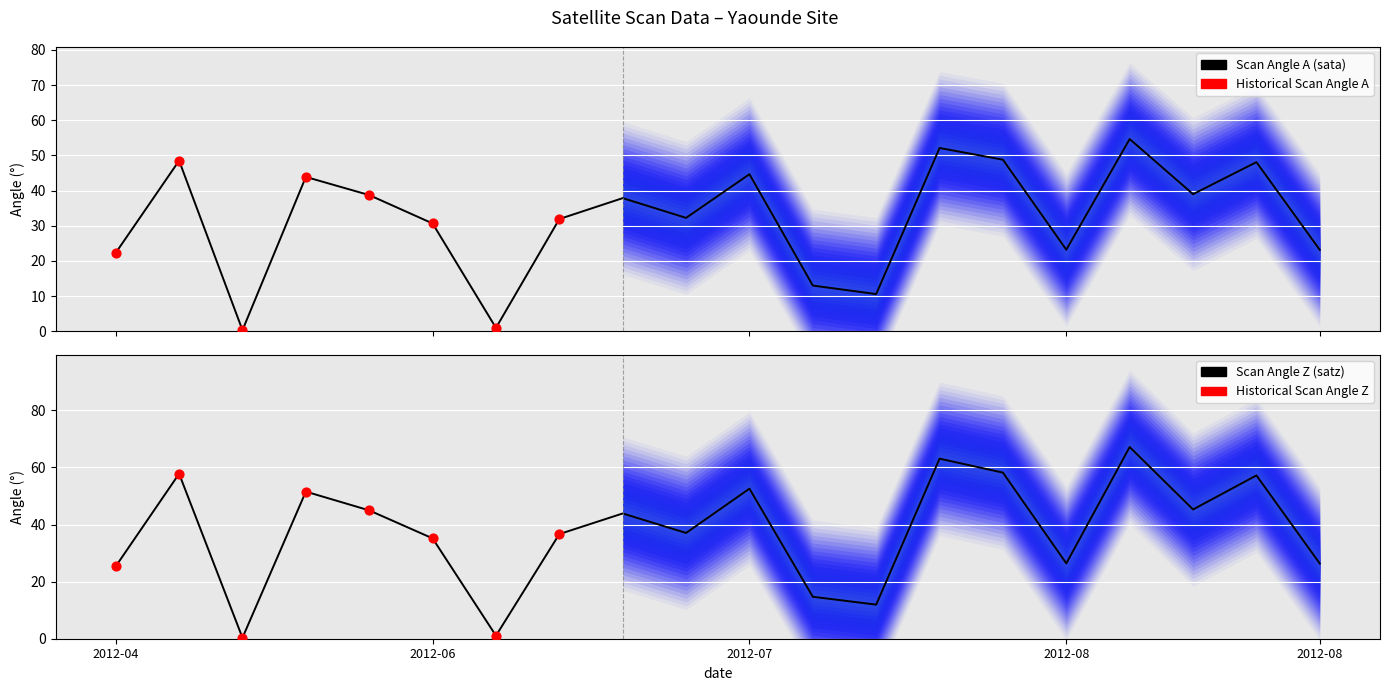

Which series contains the highest Y value?

satz